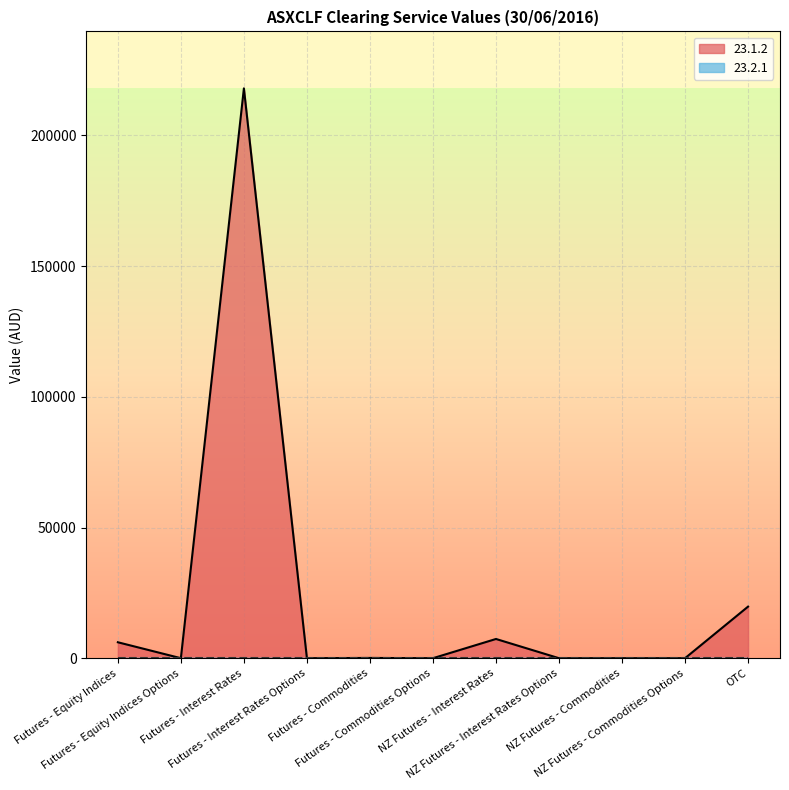

Which has a higher value, OTC or Futures - Commodities?

OTC